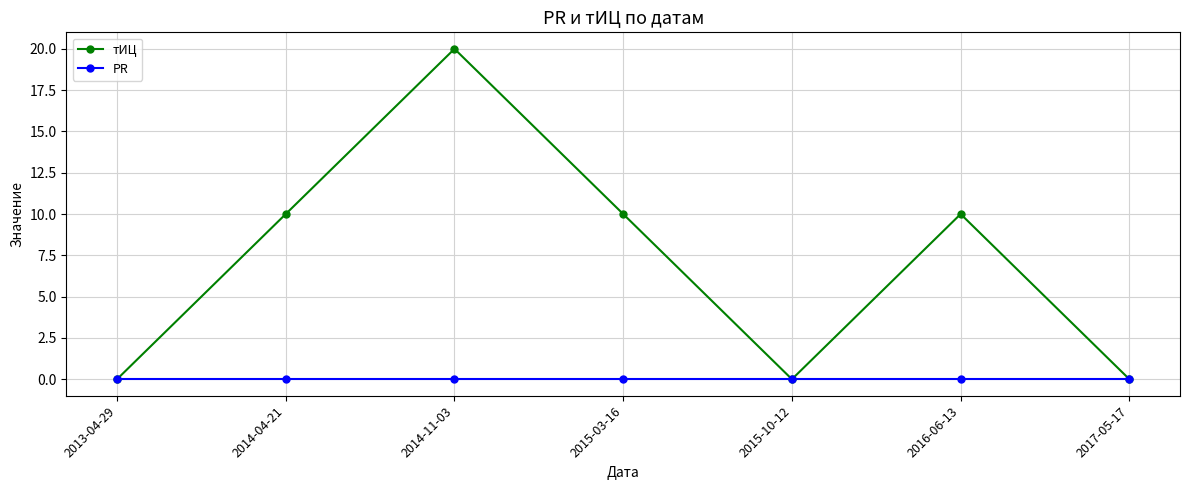

What position from the left is 2016-06-13?

6